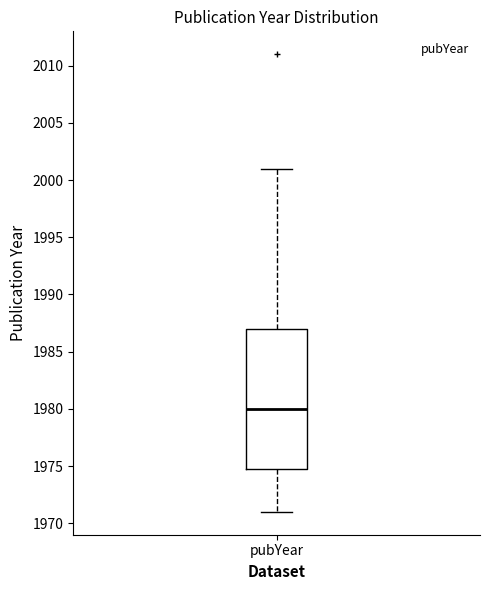

Where does the upper whisker of the box for pubYear end on the y-axis? The values are not printed on the chart, so give them approximately, as read against the axis.

2001